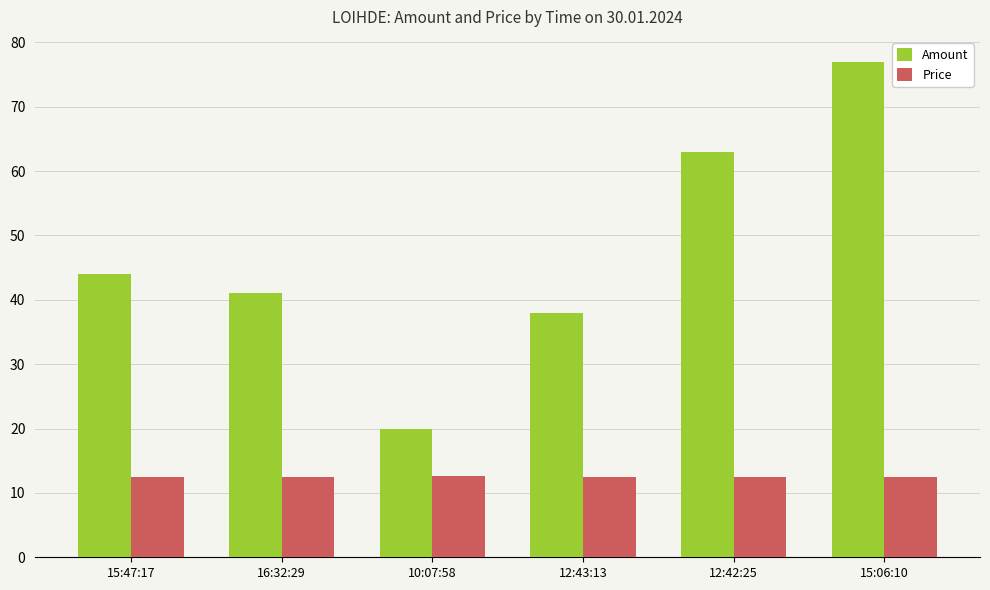

At which label is Amount closest to 48?

15:47:17